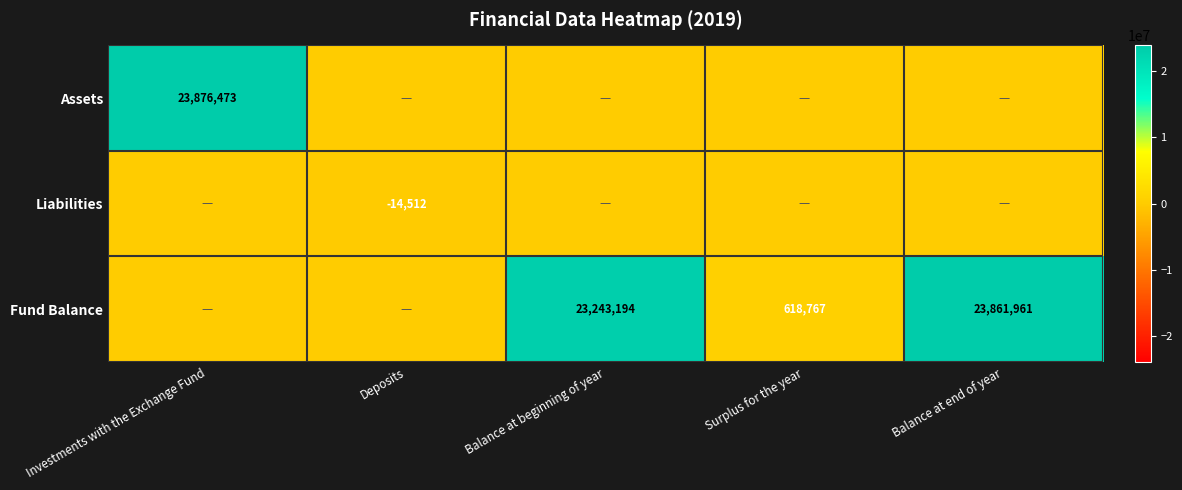

The Assets series shows 16365385 at Investments with the Exchange Fund. True or false?

False